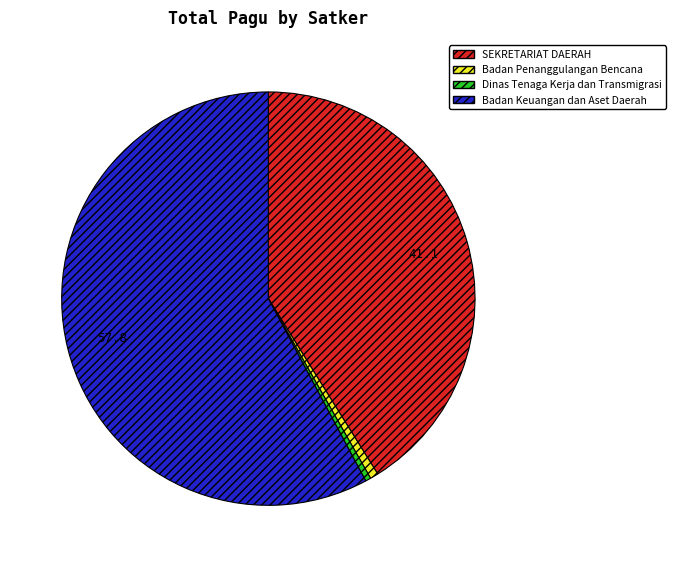

Is the sum of SEKRETARIAT DAERAH and Badan Penanggulangan Bencana greater than half?

No